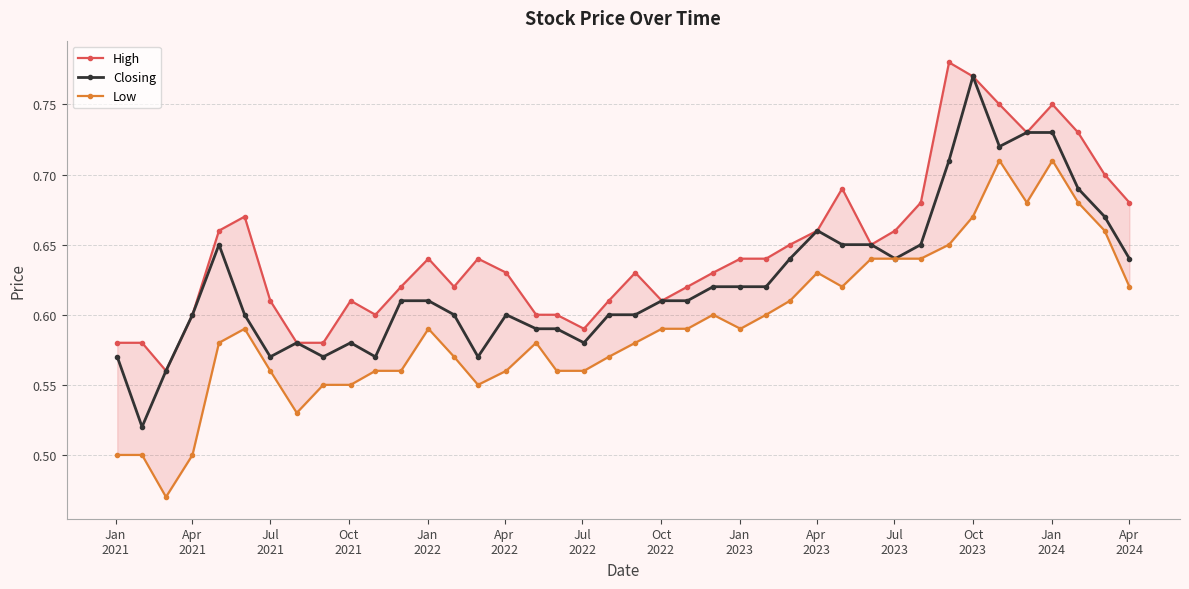

Which series has the largest total across all categories?

High